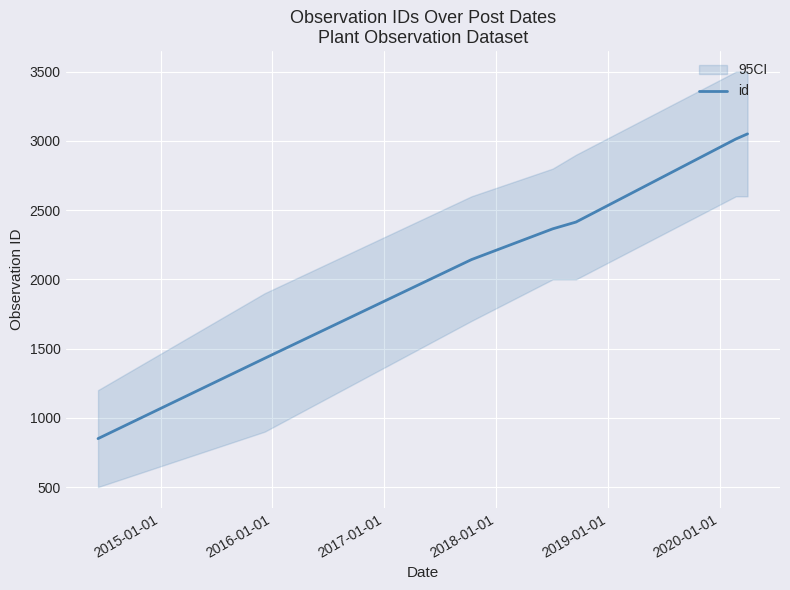

What is the highest value of the id series?

3051